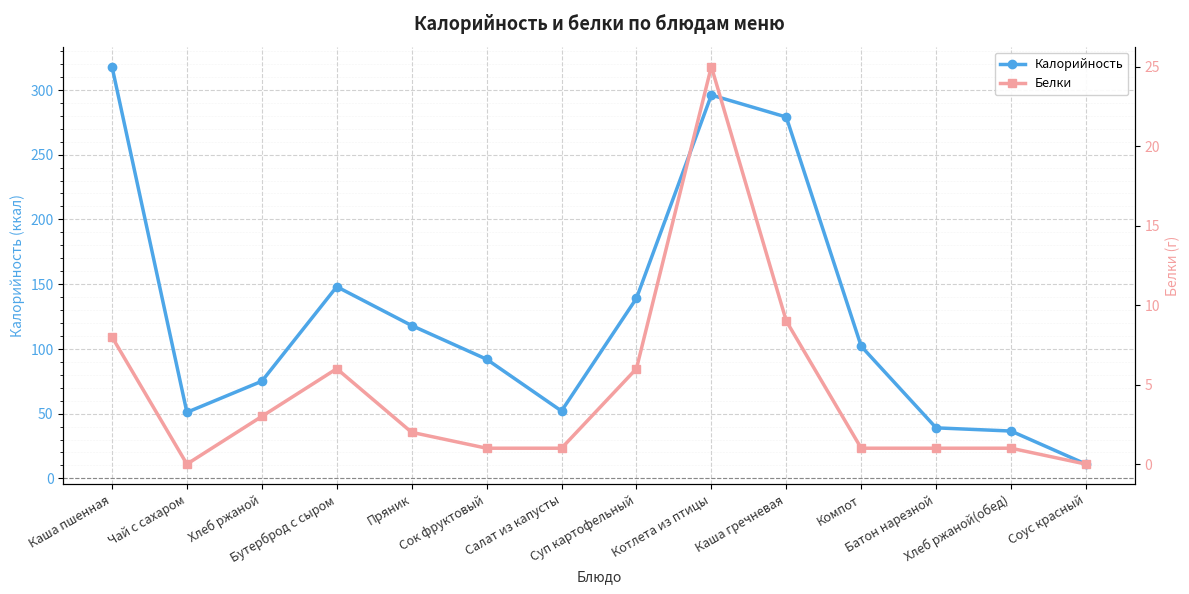

At Хлеб ржаной(обед), list the series in order from smallest to largest.

Белки, Калорийность